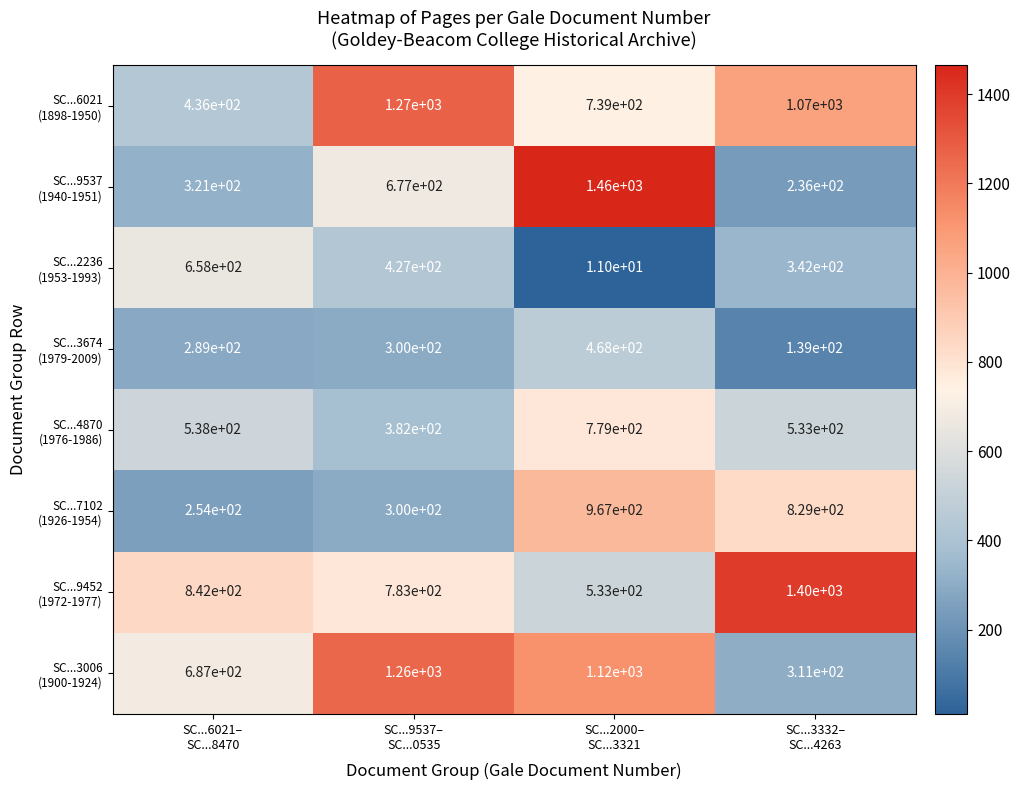

How many categories are shown in the chart?

4